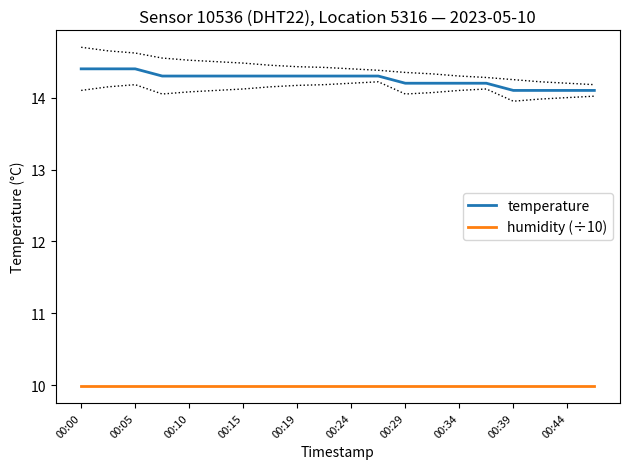

What is the minimum value for humidity (÷10)?

10.0